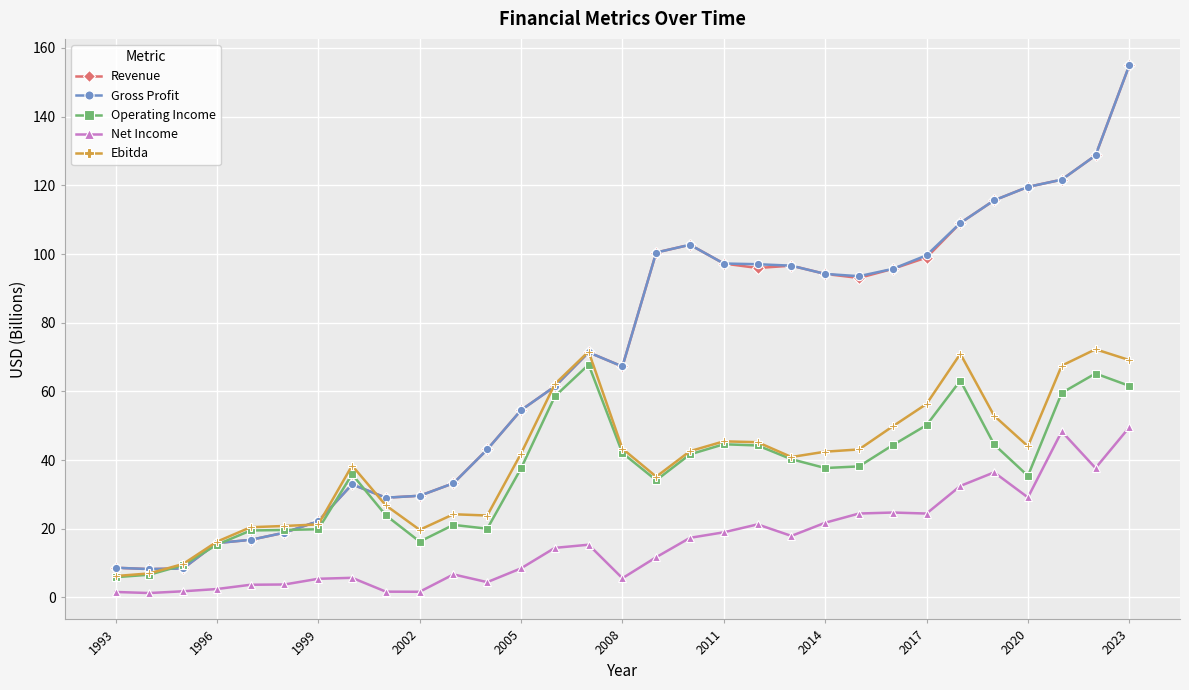

What is the value of the Revenue point at the 14th from the left?

61.4